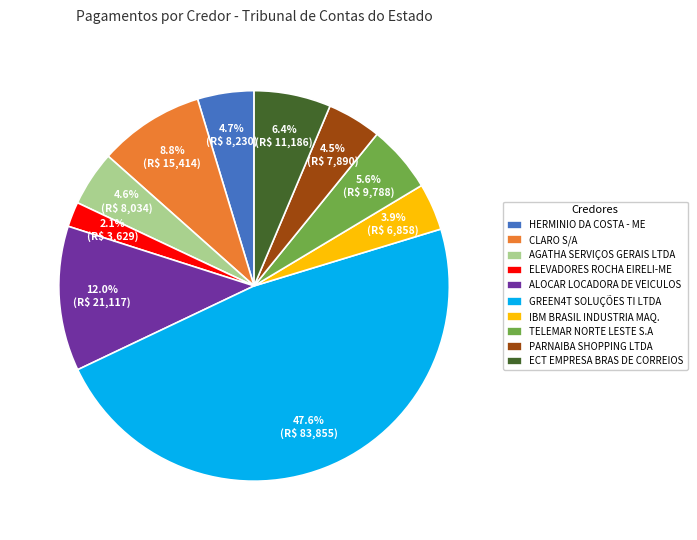

Count the number of slices in the pie.

10